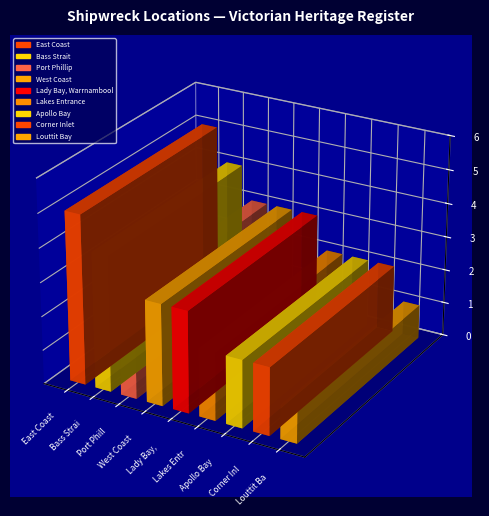

True or false: the data shows 3 at Apollo Bay.

False